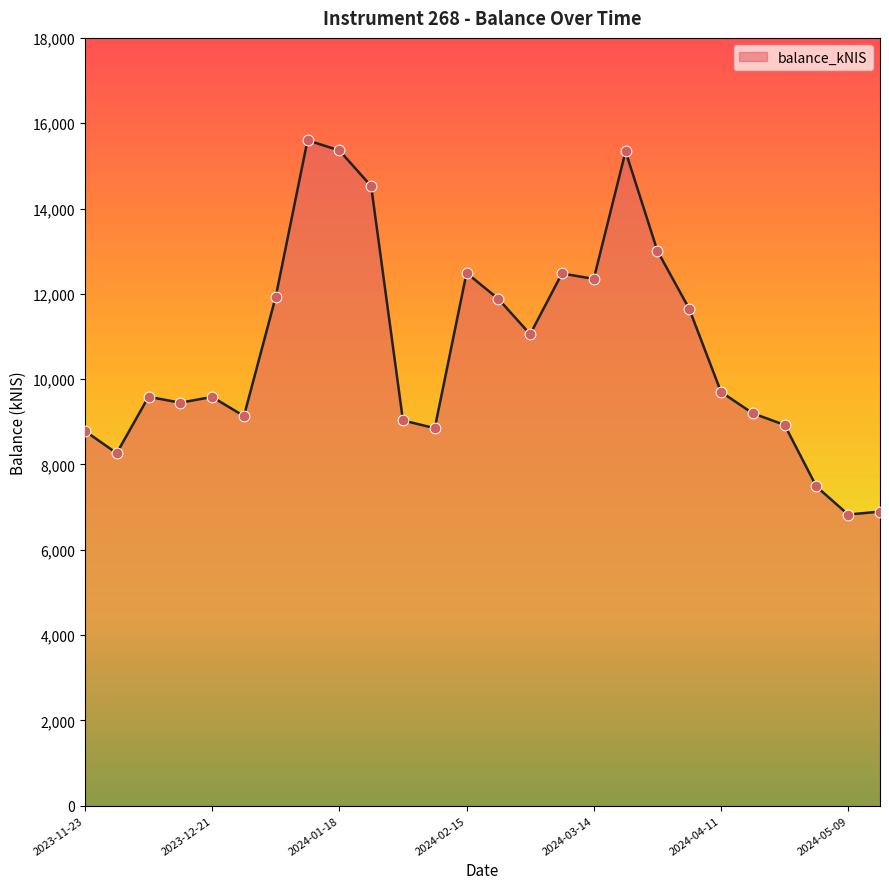

What is the maximum value shown in the chart?

15599.4